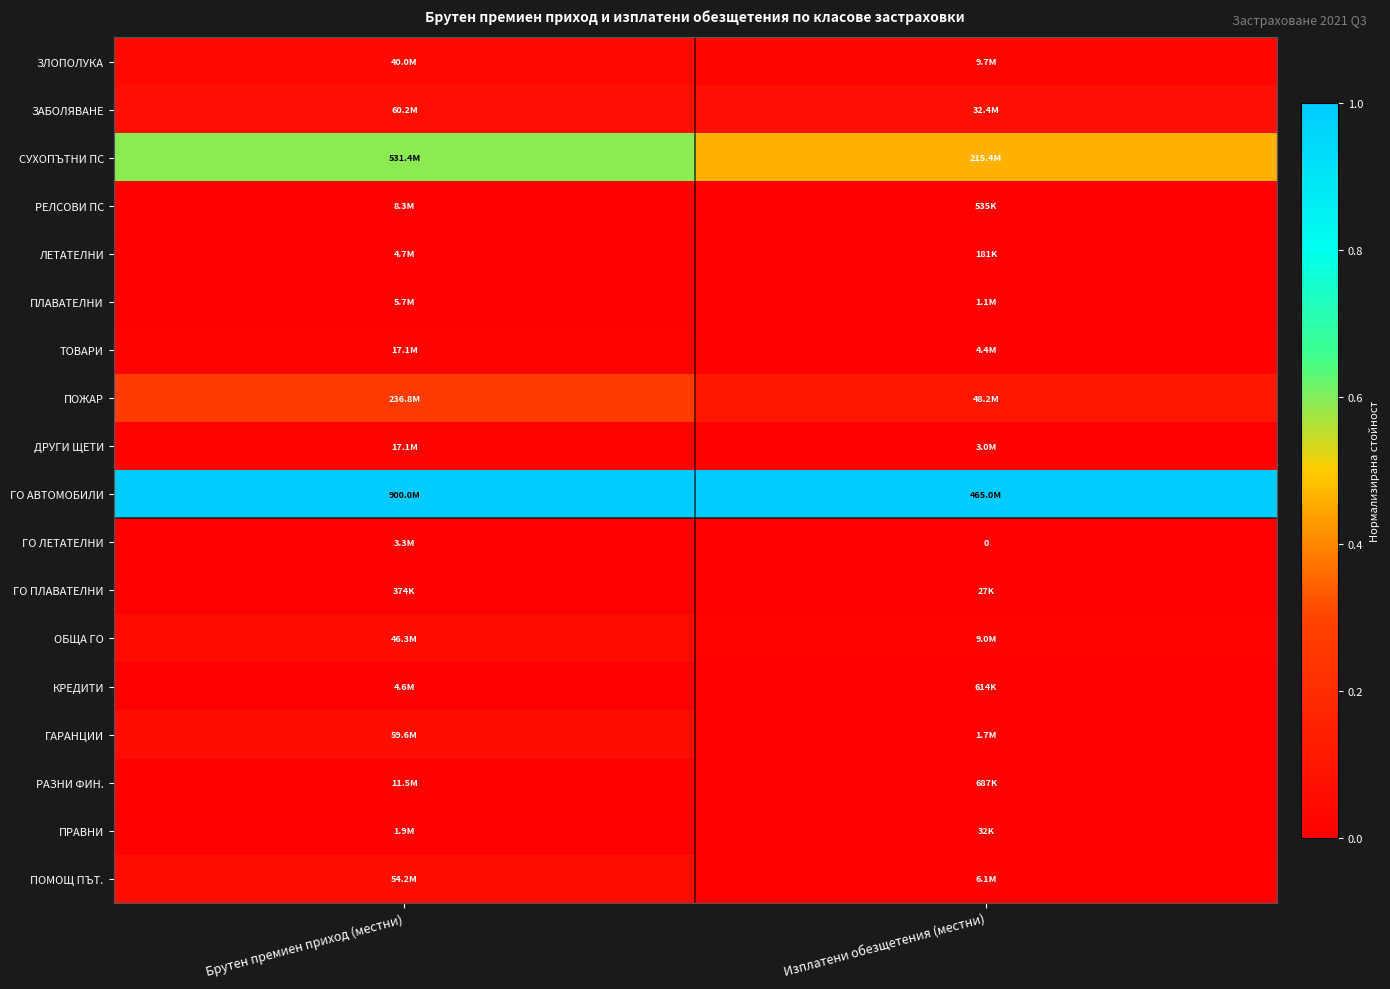

Rank the series by their maximum value, from lowest to highest.

ГО ПЛАВАТЕЛНИ, ПРАВНИ, ГО ЛЕТАТЕЛНИ, КРЕДИТИ, ЛЕТАТЕЛНИ, ПЛАВАТЕЛНИ, РЕЛСОВИ ПС, РАЗНИ ФИН., ДРУГИ ЩЕТИ, ТОВАРИ, ЗЛОПОЛУКА, ОБЩА ГО, ПОМОЩ ПЪТ., ГАРАНЦИИ, ЗАБОЛЯВАНЕ, ПОЖАР, СУХОПЪТНИ ПС, ГО АВТОМОБИЛИ